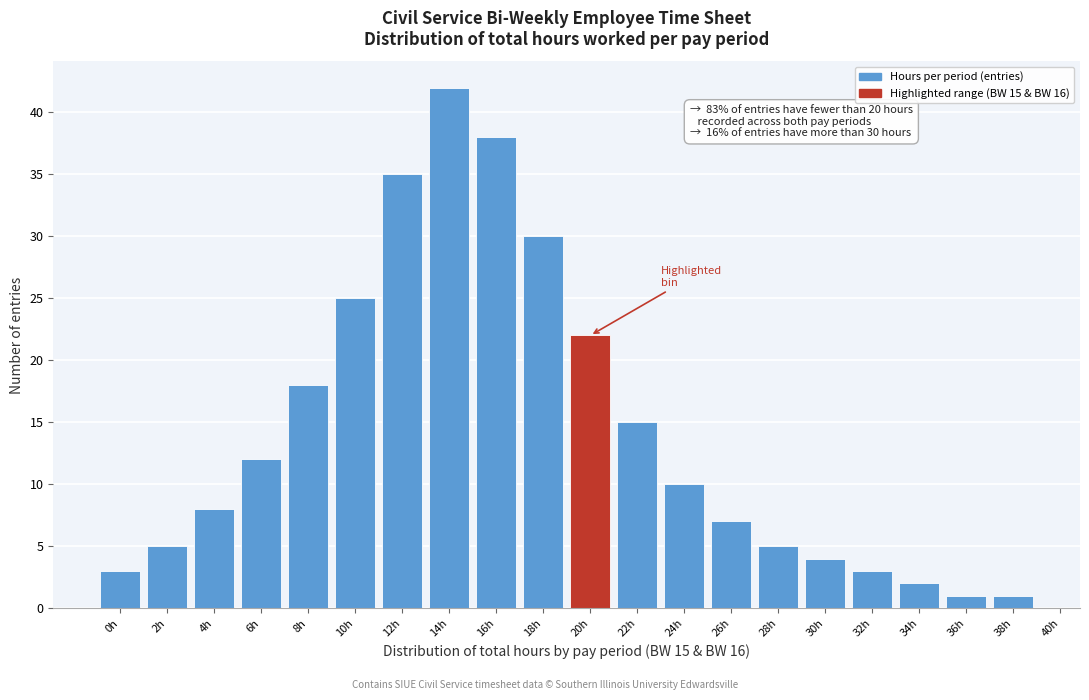

Reading right to left, transcribe all the data shown in this chart.

1	1	2	3	4	5	7	10	15	22	30	38	42	35	25	18	12	8	5	3